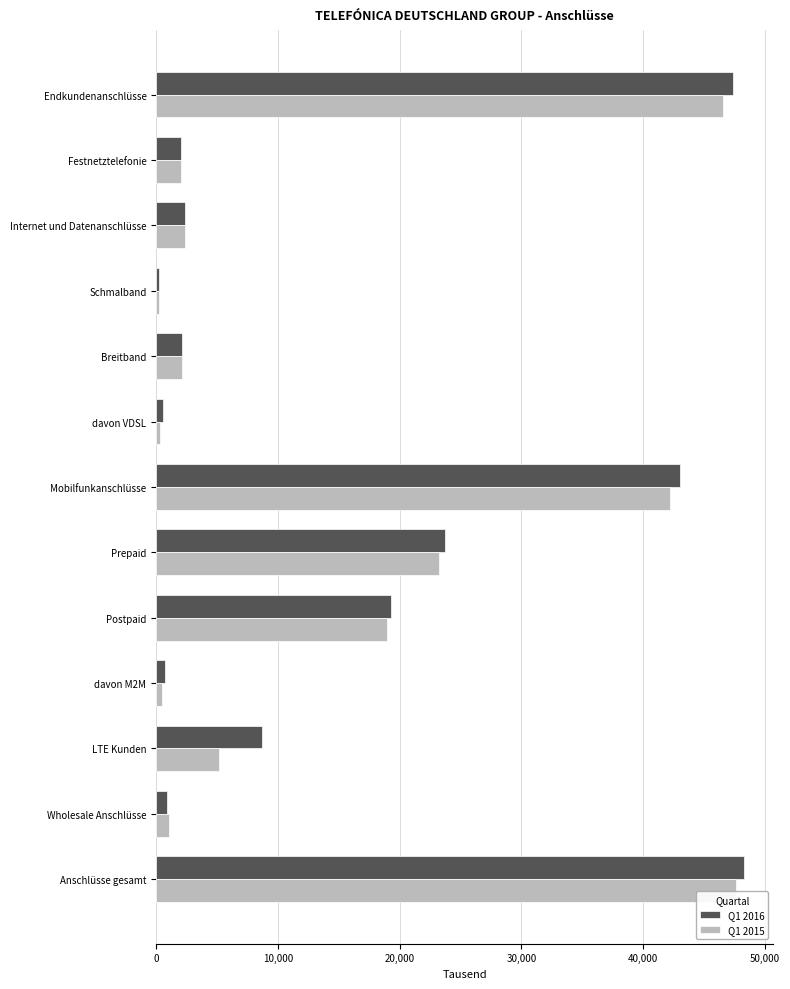

What is the total value across all series at Endkundenanschlüsse?

93915